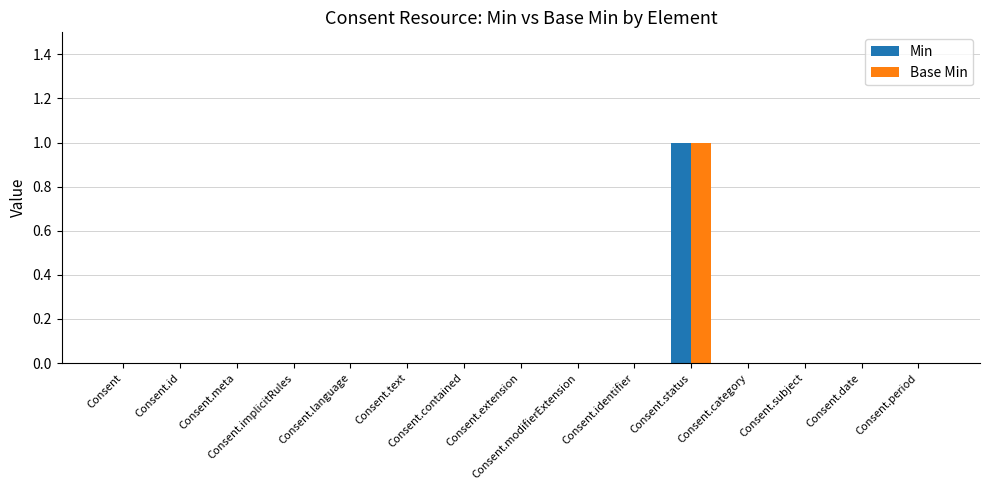

What are all the series names shown in the legend?

Min, Base Min